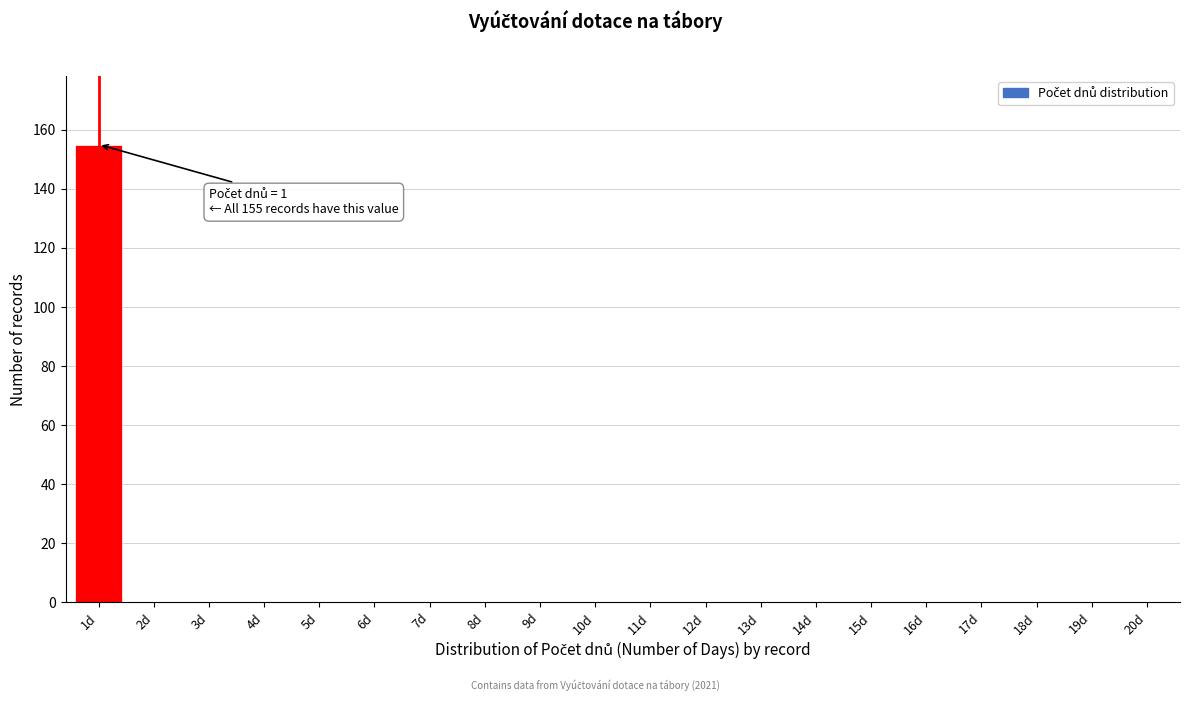

Reading left to right, transcribe all the data shown in this chart.

1d=155	2d=0	3d=0	4d=0	5d=0	6d=0	7d=0	8d=0	9d=0	10d=0	11d=0	12d=0	13d=0	14d=0	15d=0	16d=0	17d=0	18d=0	19d=0	20d=0